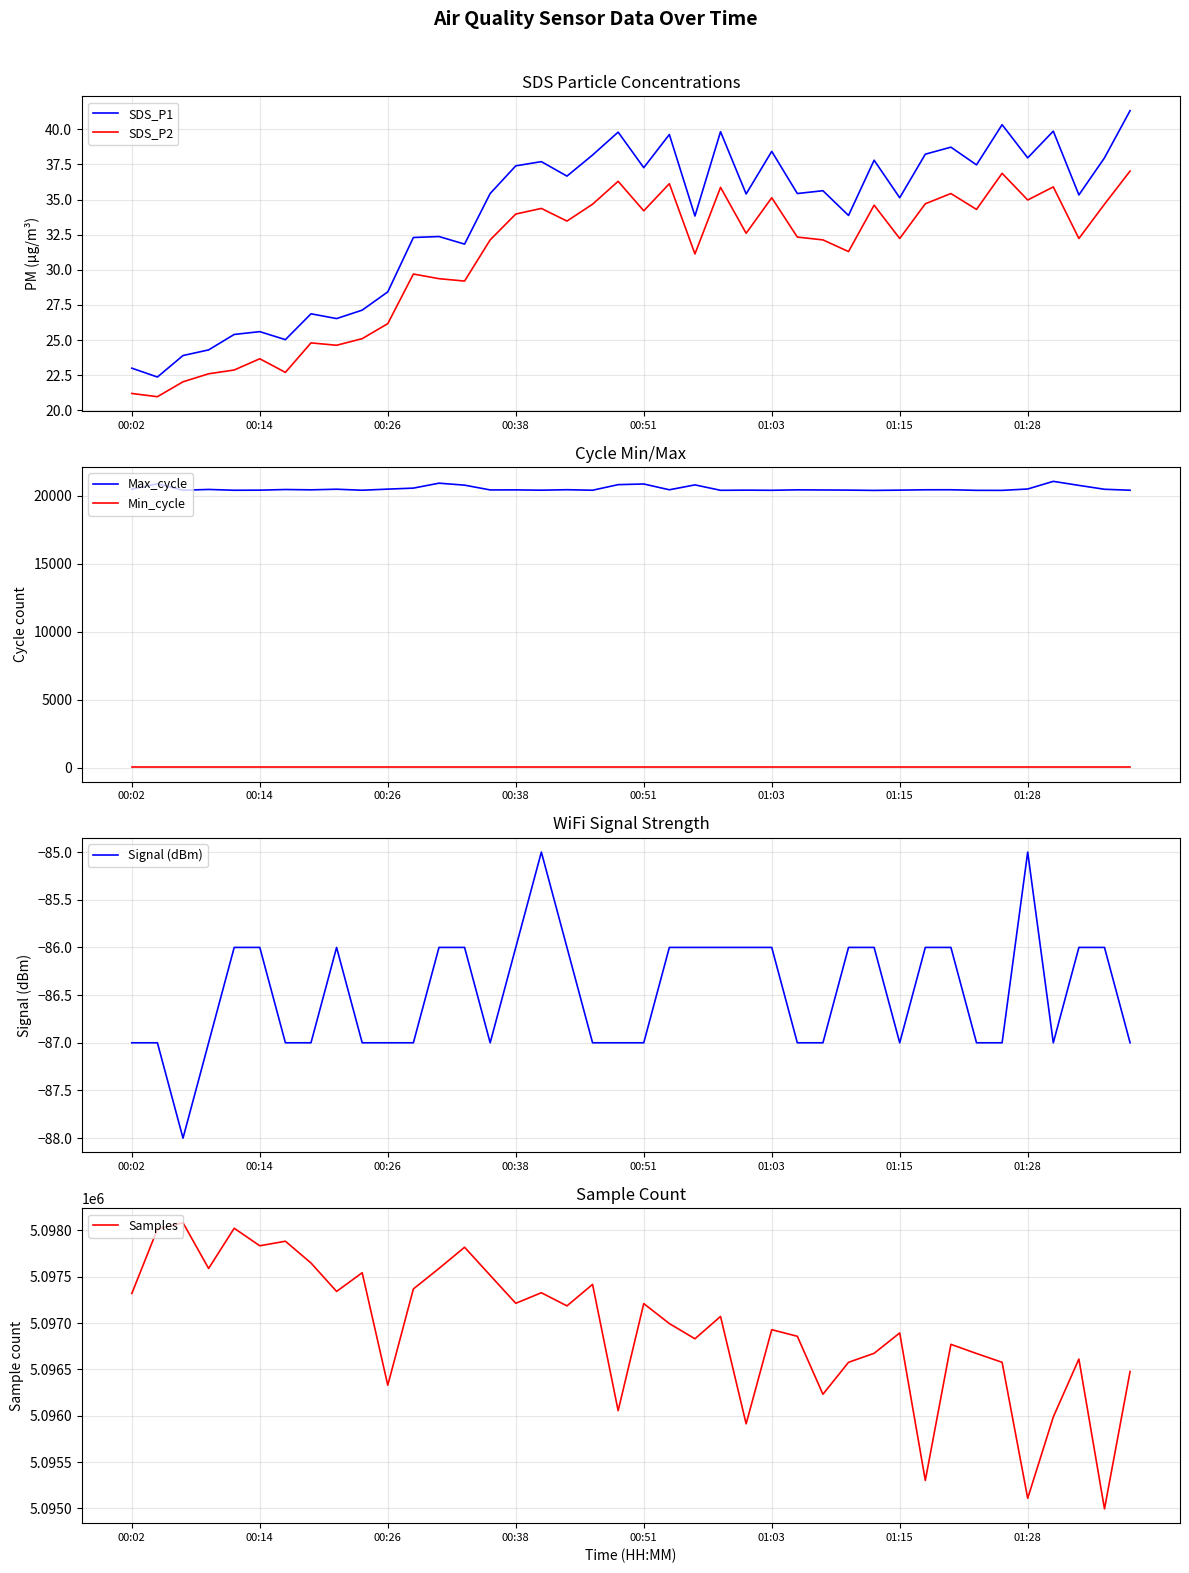

How many lines are shown in the chart?

6